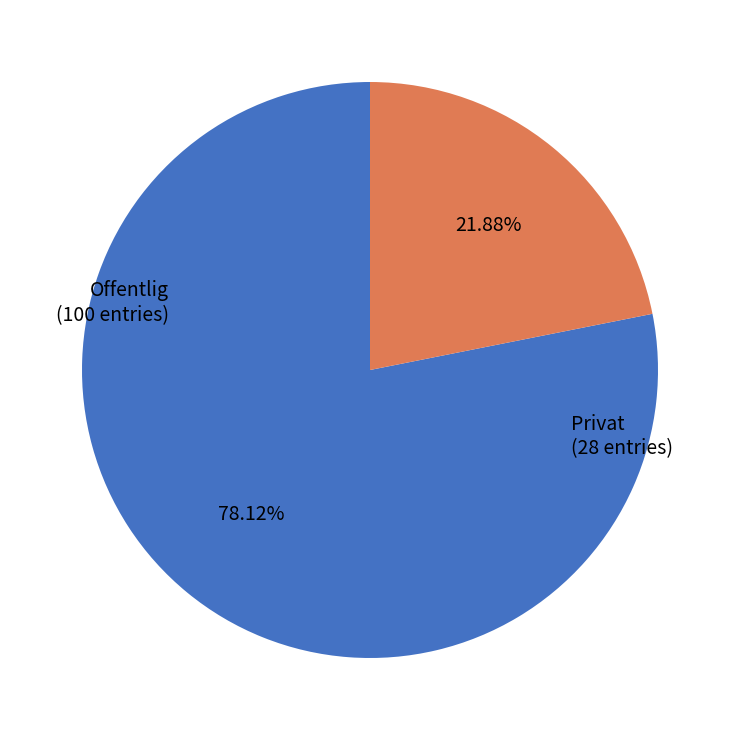

Combined, do Privat and Offentlig account for over 50%?

Yes